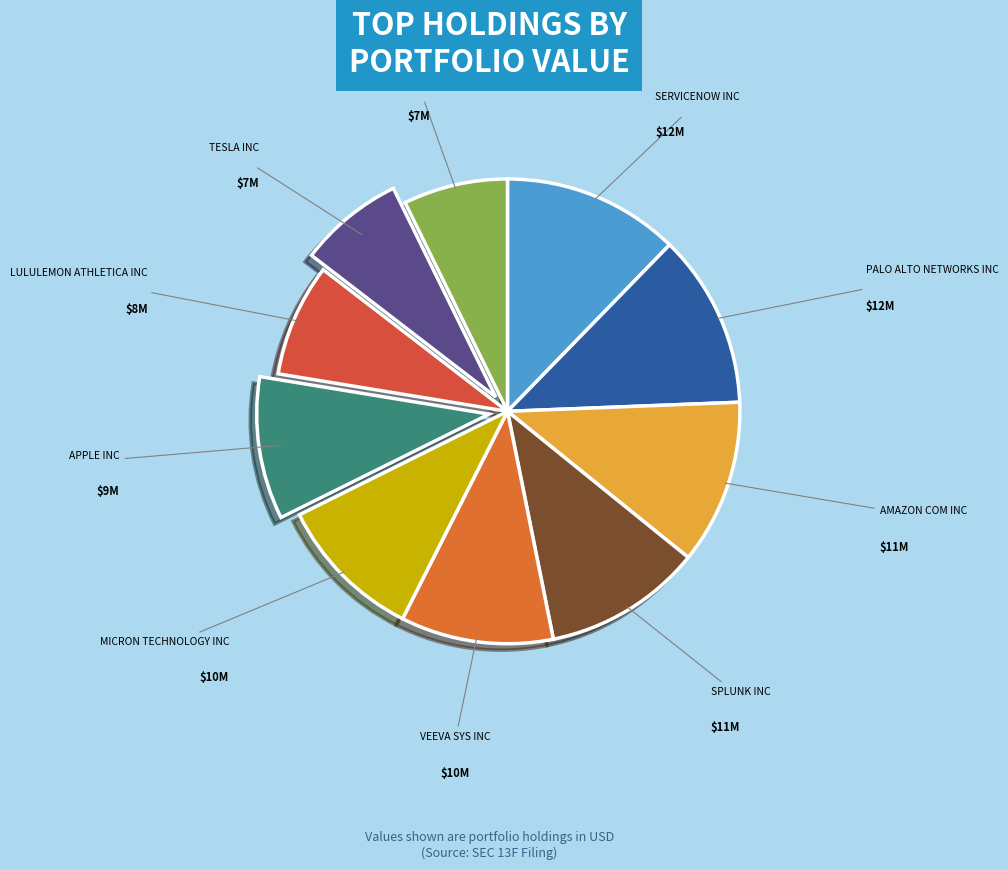

Is there any slice that represents more than half of the pie?

No